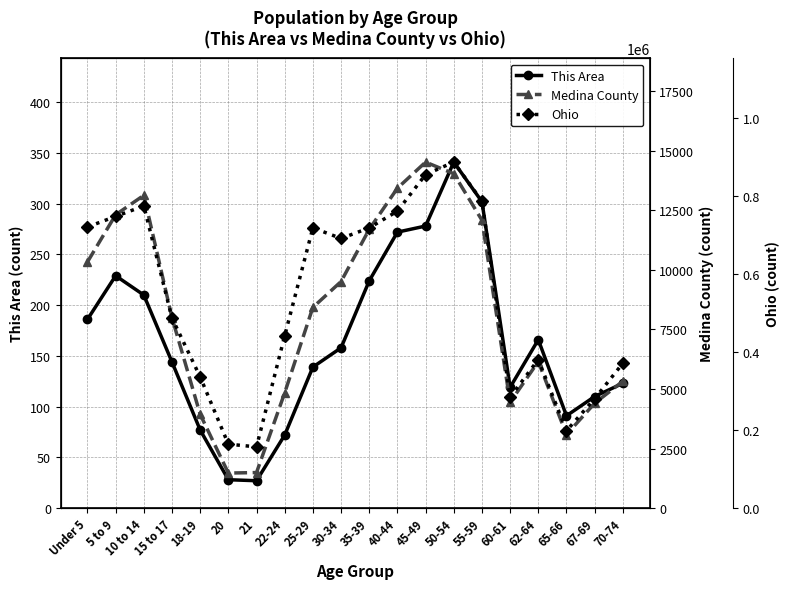

Reading right to left, transcribe all the data shown in this chart.

This Area: 123	110	91	166	119	302	341	278	272	224	158	139	72	27	28	77	144	210	229	186
Medina County: 5322	4399	3085	6149	4441	12078	14028	14515	13421	11697	9505	8421	4838	1492	1471	3934	7986	13122	12306	10327
Ohio: 371370	280531	198333	381006	284403	786857	887057	855134	761369	718462	691329	718630	442085	157045	163986	336375	487307	774699	747889	720856